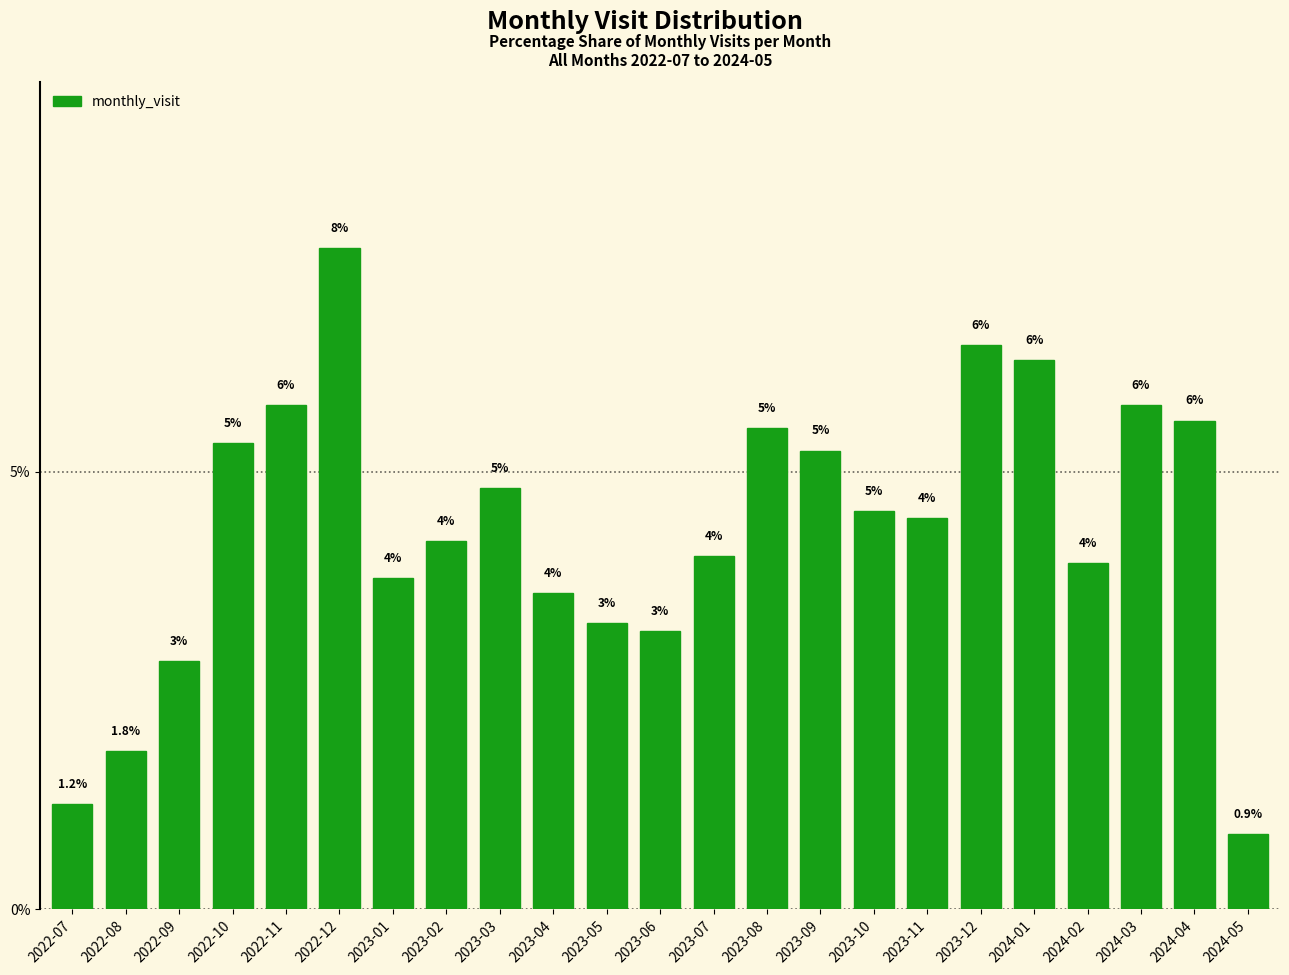

Rank the categories by value from highest to lowest.

2022-12, 2023-12, 2024-01, 2022-11, 2024-03, 2024-04, 2023-08, 2022-10, 2023-09, 2023-03, 2023-10, 2023-11, 2023-02, 2023-07, 2024-02, 2023-01, 2023-04, 2023-05, 2023-06, 2022-09, 2022-08, 2022-07, 2024-05